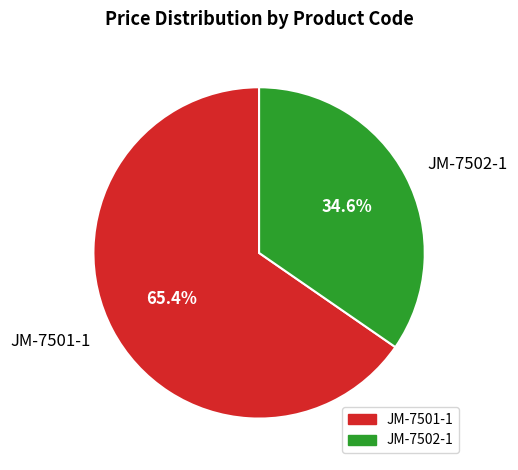

Is it true that JM-7502-1 is 48% of the pie?

False